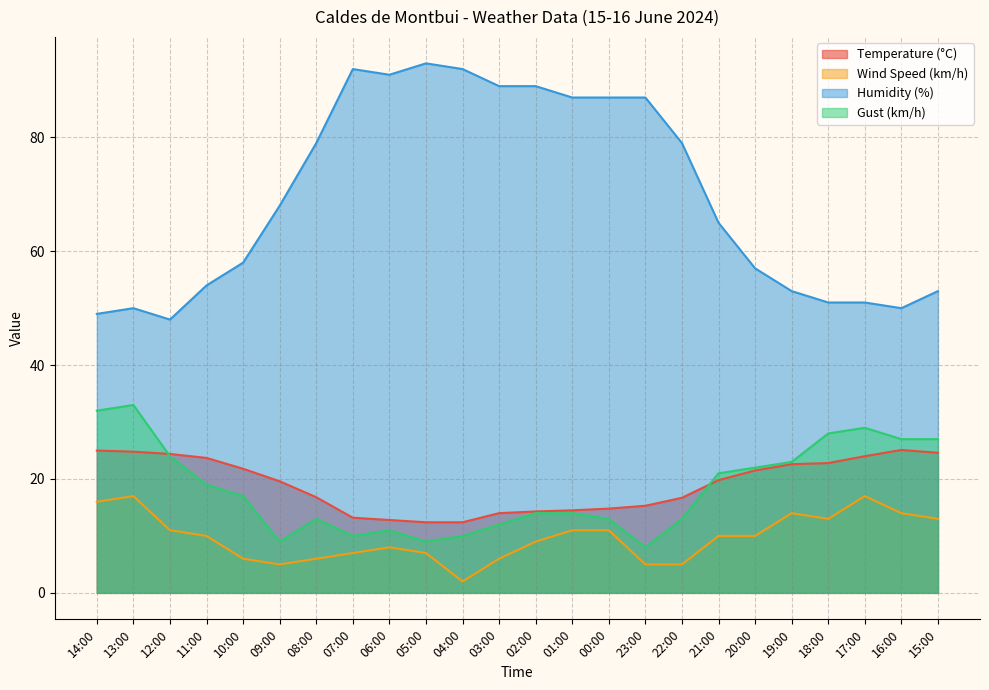

Which label corresponds to the smallest value in the chart?

04:00